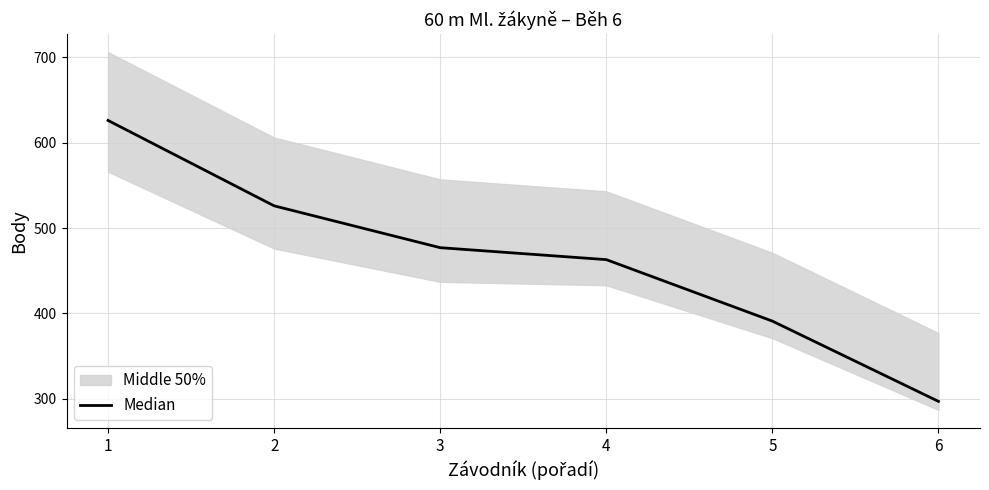

Does the chart have visible grid lines?

Yes